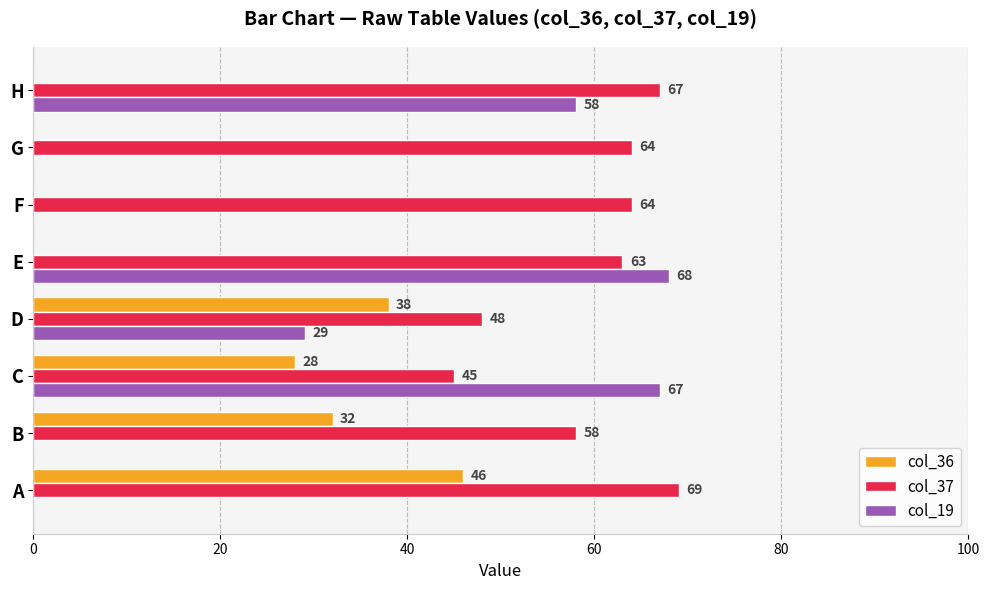

At which label does col_37 reach its peak?

A